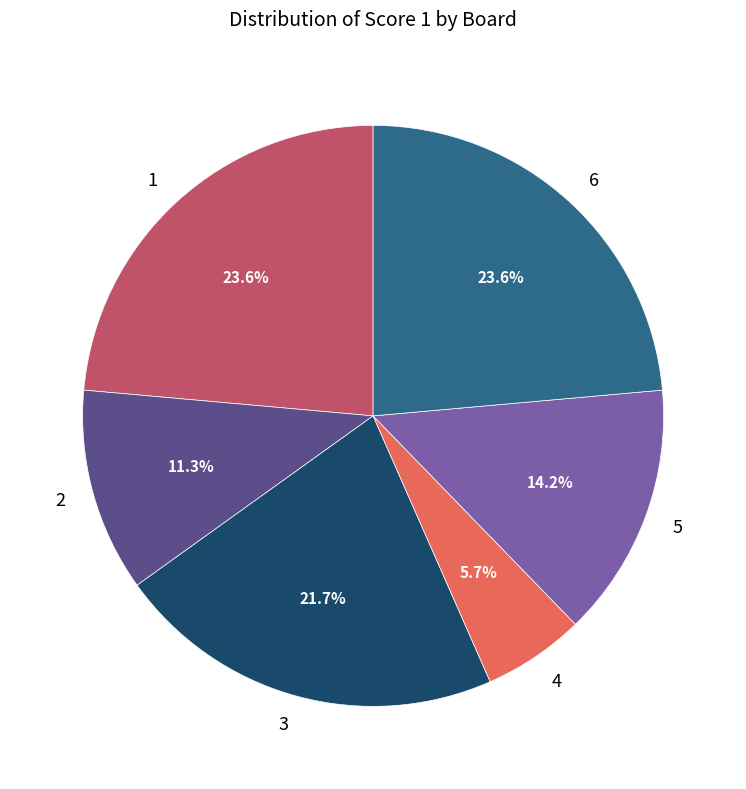

How many segments does this pie chart have?

6